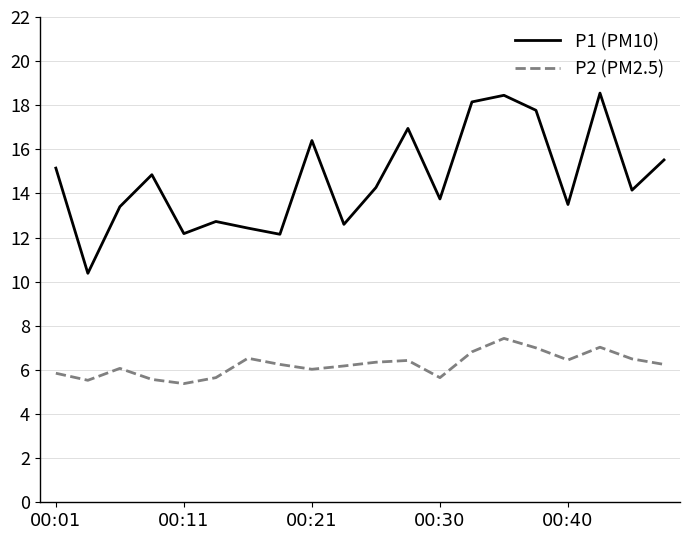

True or false: P1 (PM10) and P2 (PM2.5) cross at least once.

False